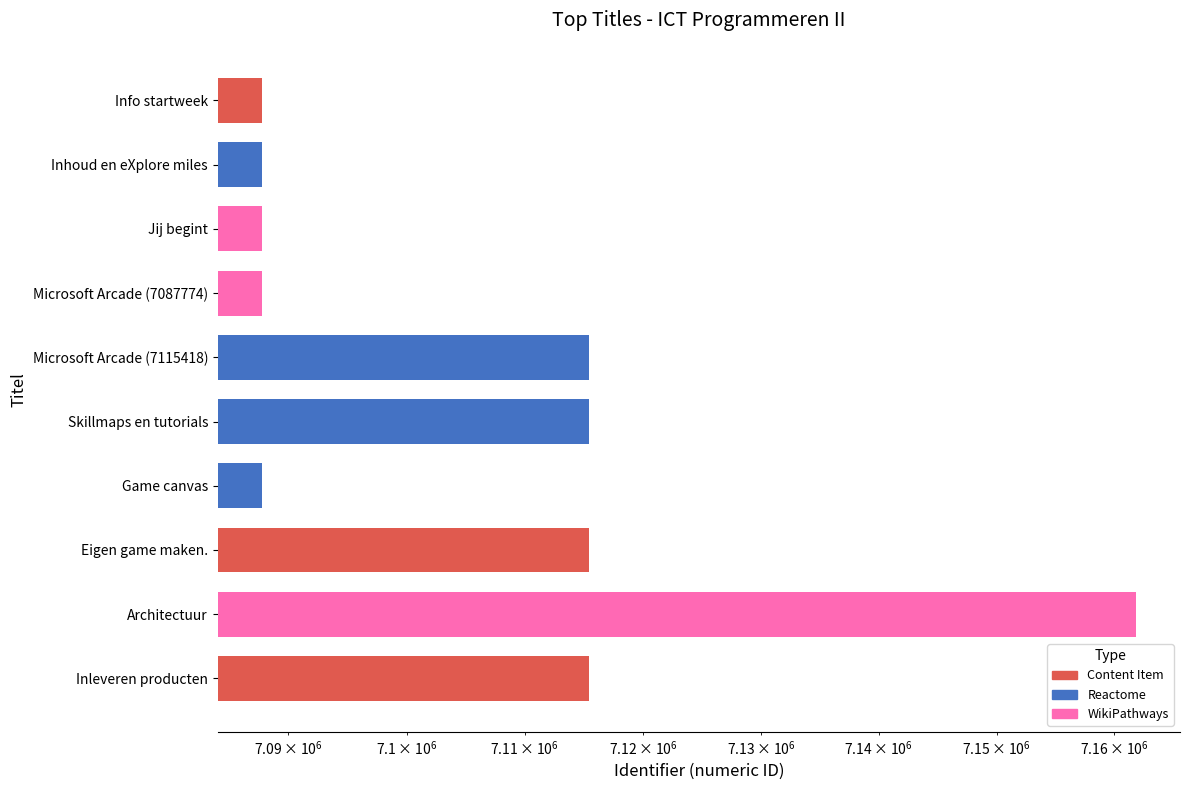

List the labels in order of value, smallest first.

Info startweek, Inhoud en eXplore miles, Jij begint, Microsoft Arcade (7087774), Game canvas, Microsoft Arcade (7115418), Skillmaps en tutorials, Eigen game maken., Inleveren producten, Architectuur